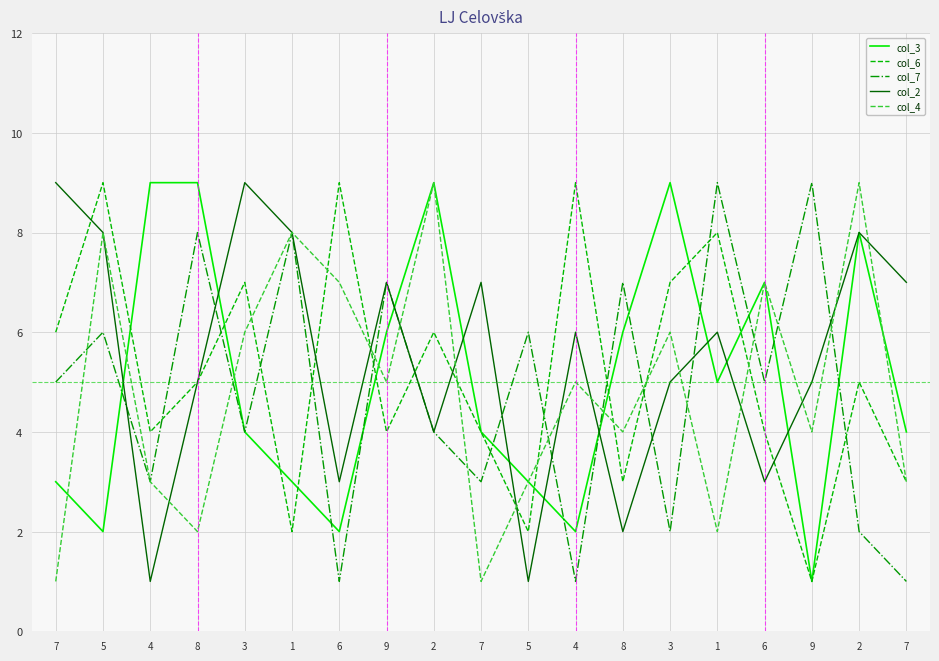

Is this an area chart (filled region under the line)?

No